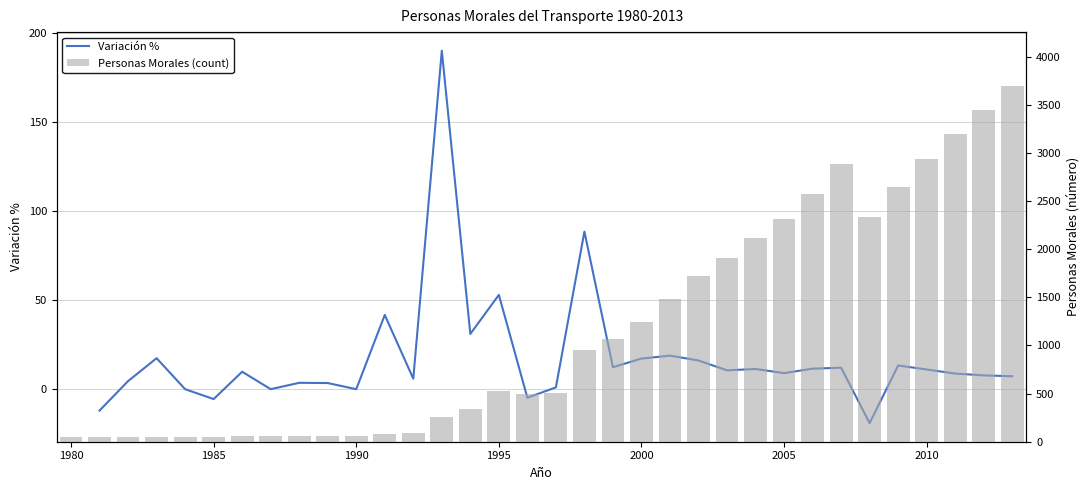

Reading left to right, extract all data points from this chart.

1980=50	1981=44	1982=46	1983=54	1984=54	1985=51	1986=56	1987=56	1988=58	1989=60	1990=60	1991=85	1992=90	1993=261	1994=342	1995=523	1996=498	1997=503	1998=948	1999=1065	2000=1248	2001=1483	2002=1722	2003=1904	2004=2120	2005=2311	2006=2577	2007=2888	2008=2338	2009=2649	2010=2942	2011=3200	2012=3450	2013=3700